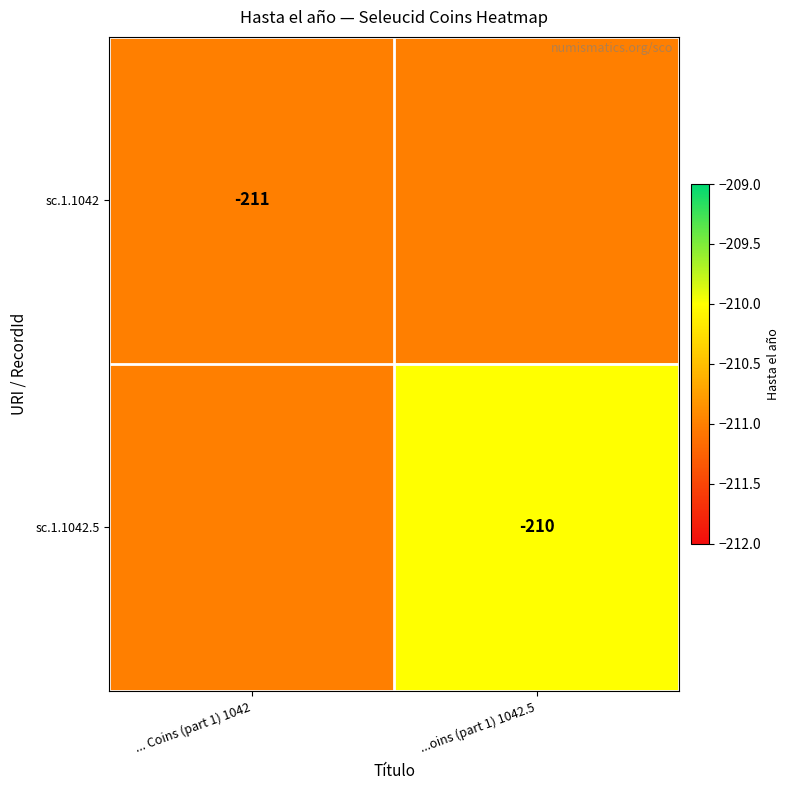

What is the total value across all series at ...oins (part 1) 1042.5?

-421